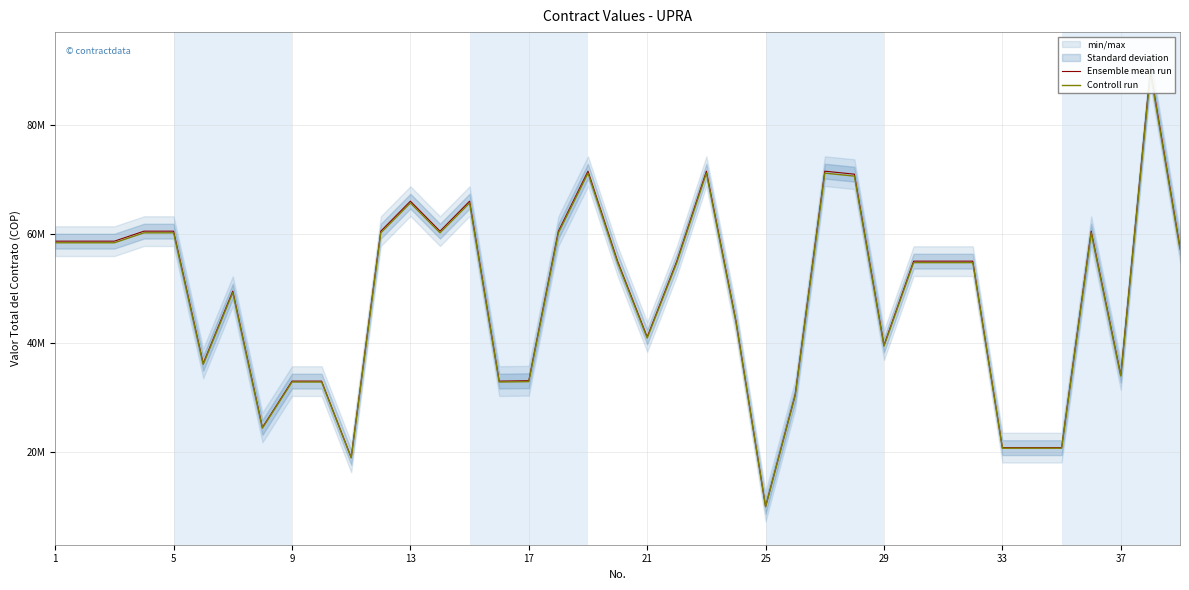

What is the spread (max minus min) of values at 25?

50000.0